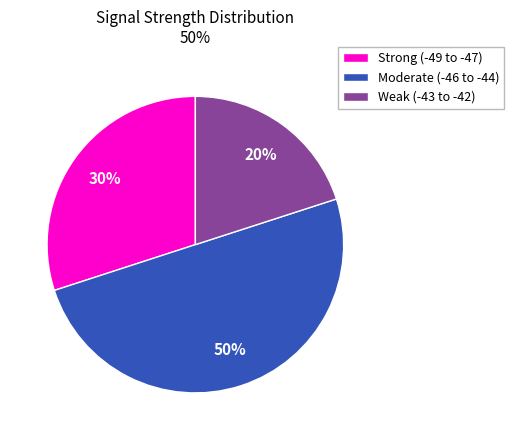

To the nearest percent, what portion does Weak (-43 to -42) represent?

20%